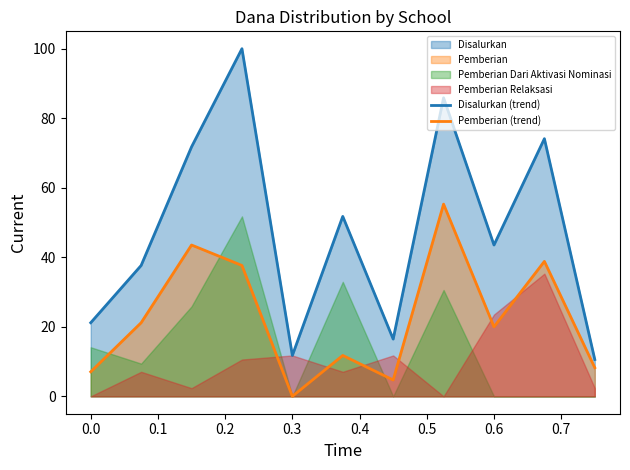

True or false: Pemberian (trend) and Disalurkan (trend) intersect in this chart.

False